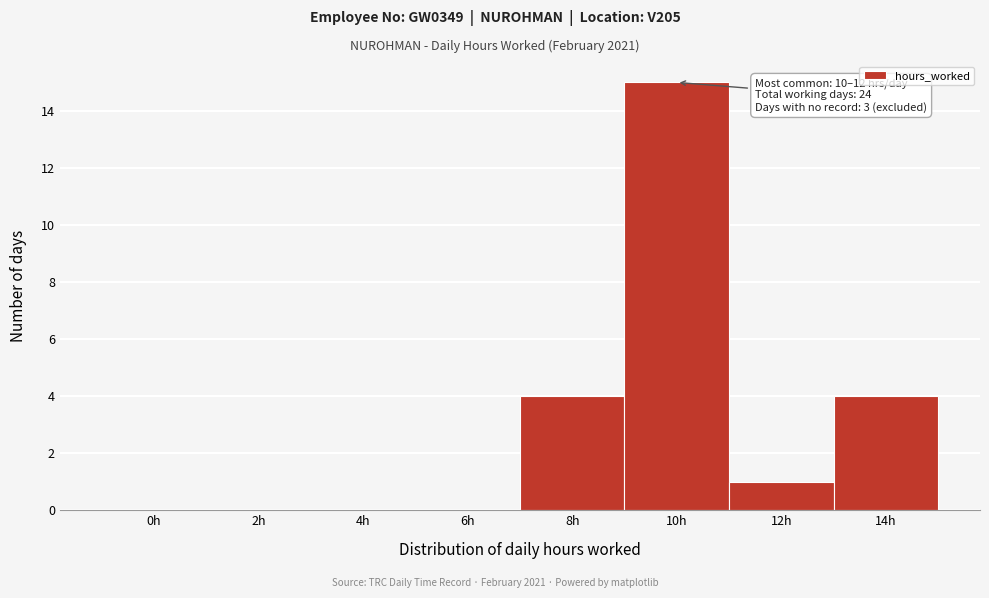

Reading left to right, extract all data points from this chart.

0h=0	2h=0	4h=0	6h=0	8h=4	10h=15	12h=1	14h=4